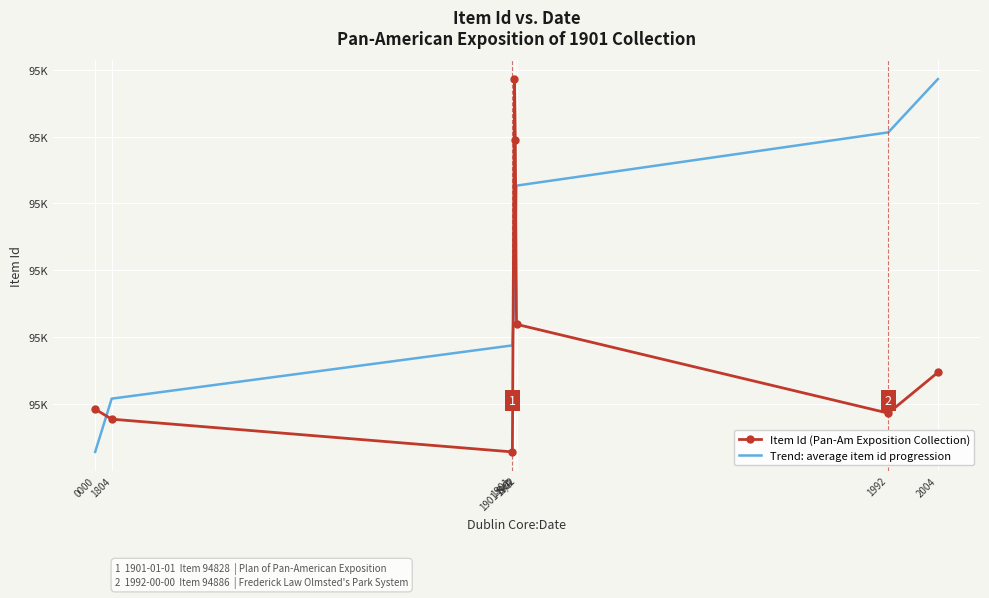

Between 0000 and N/A, which is larger?

N/A